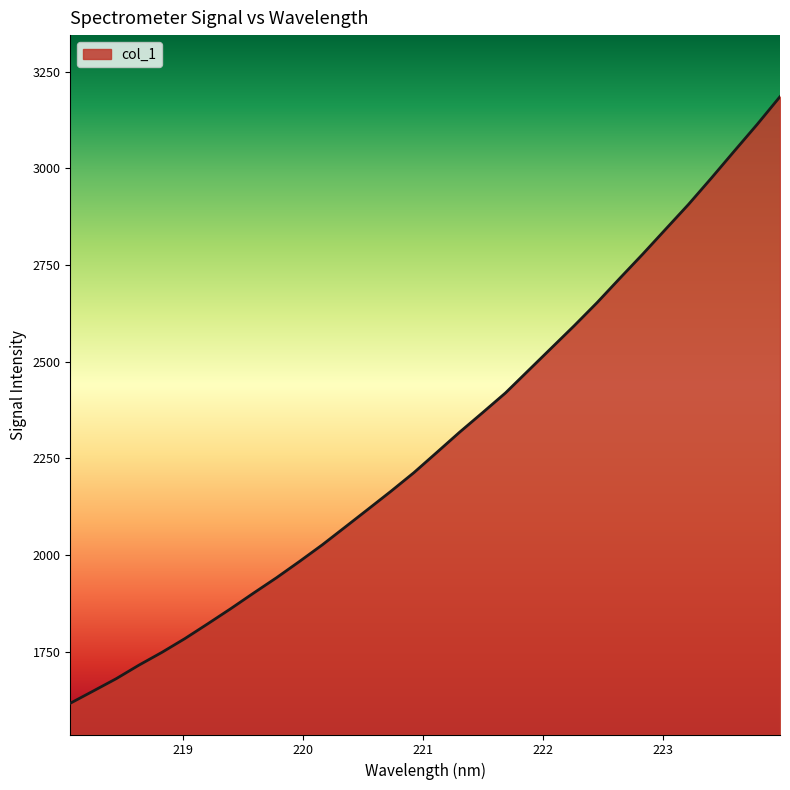

What is the minimum value shown in the chart?

1616.3